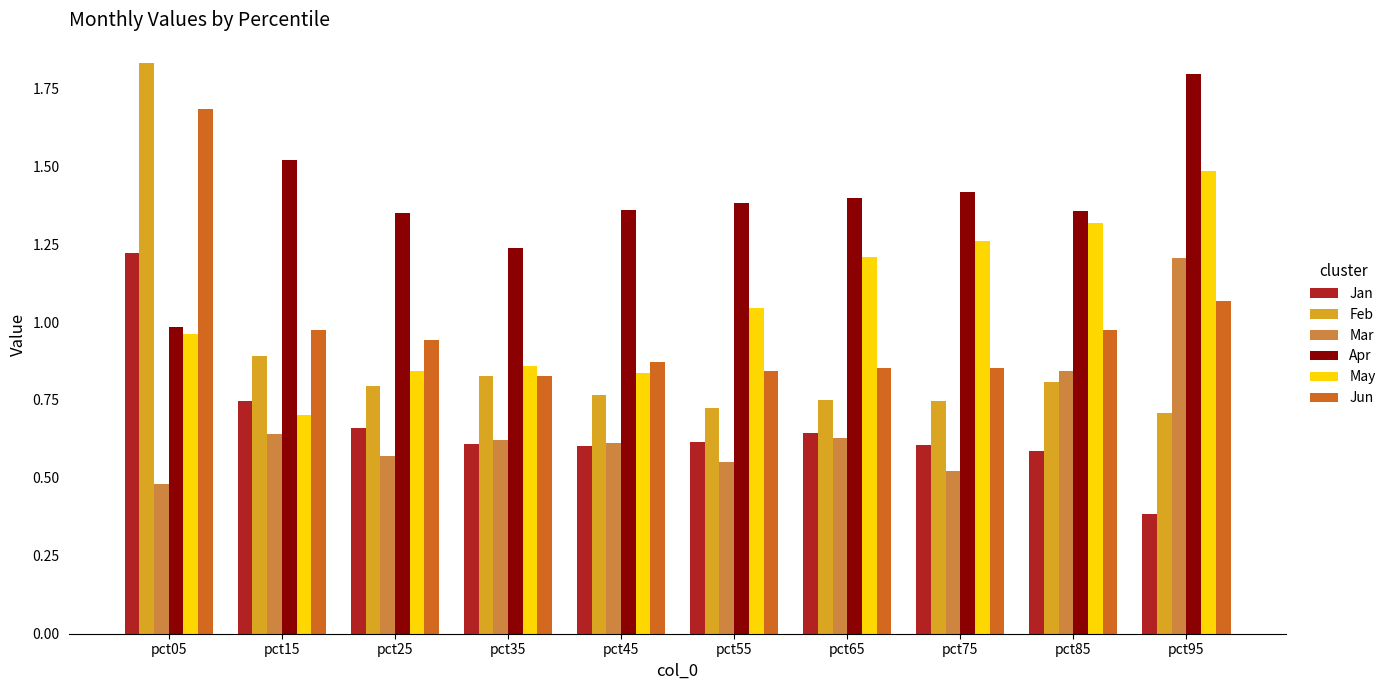

List the series in order of their peak value, lowest first.

Mar, Jan, May, Jun, Apr, Feb